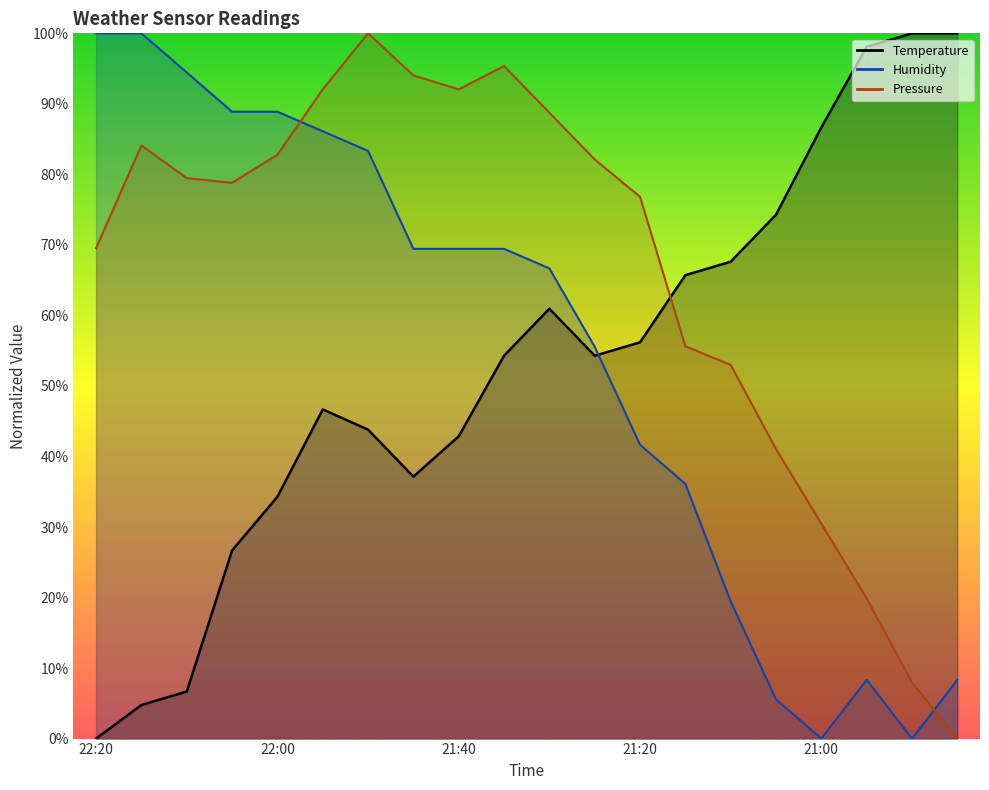

What position from the right is 21:10?

6